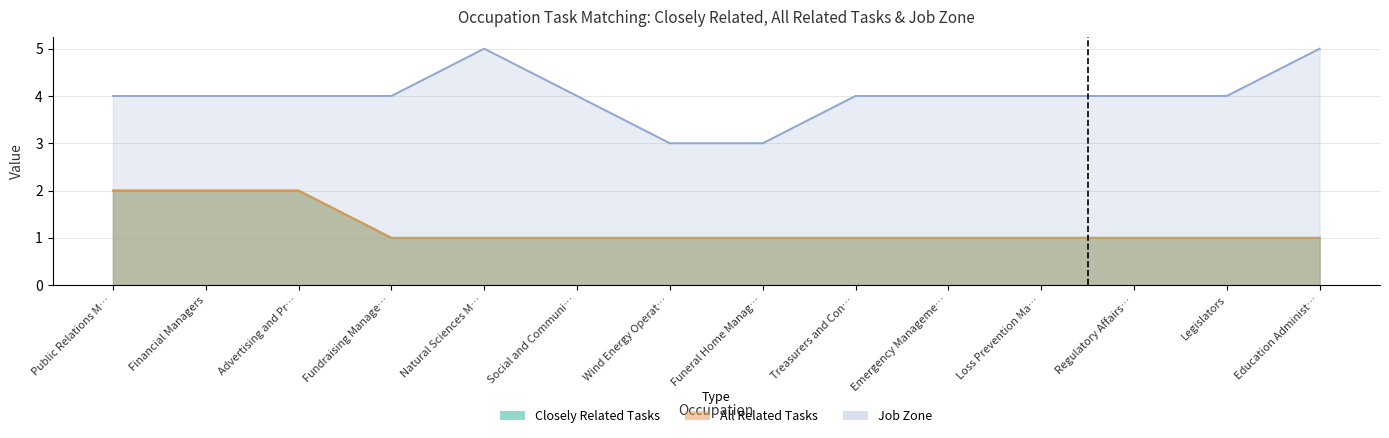

At which label does Closely Related Tasks reach its minimum?

Fundraising Manage…